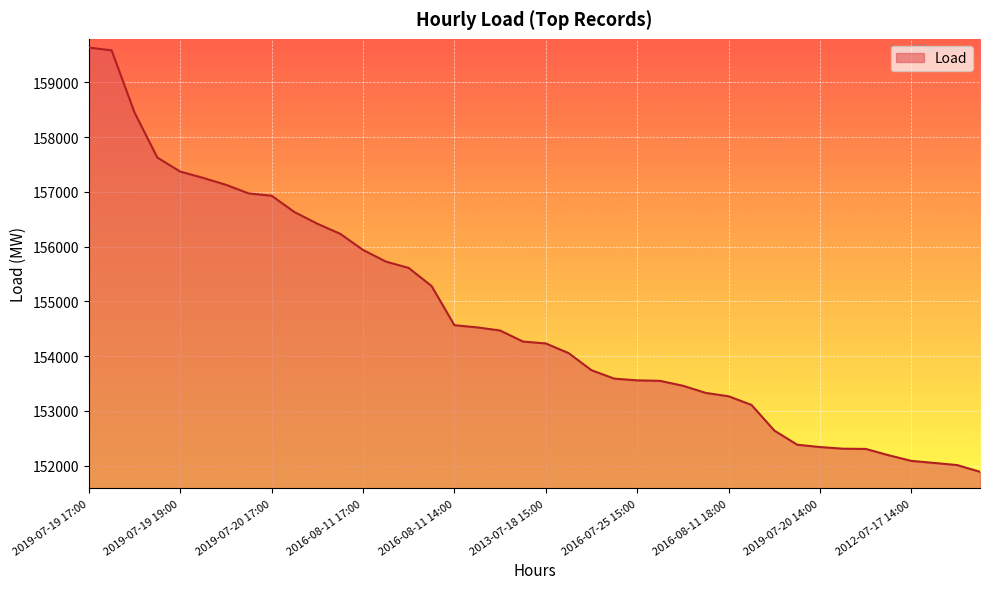

Count the number of categories in the chart.

40